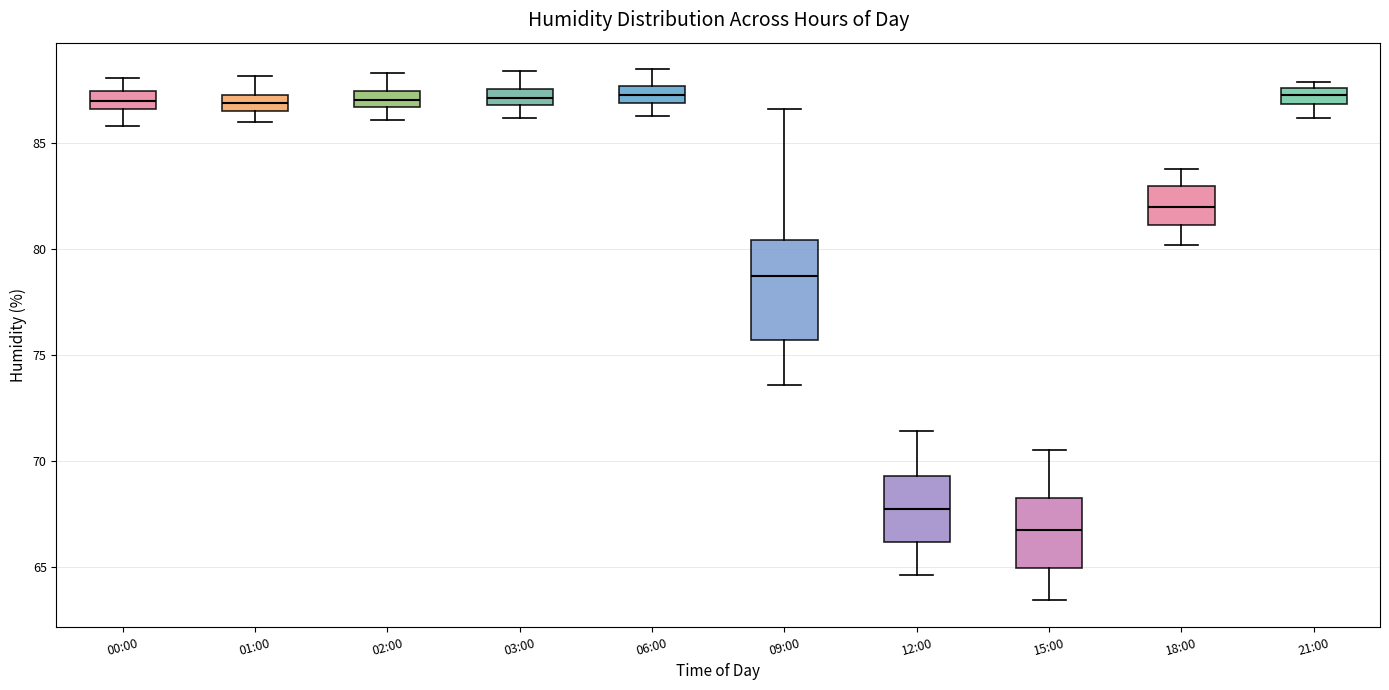

Which box has the lowest median line?

15:00